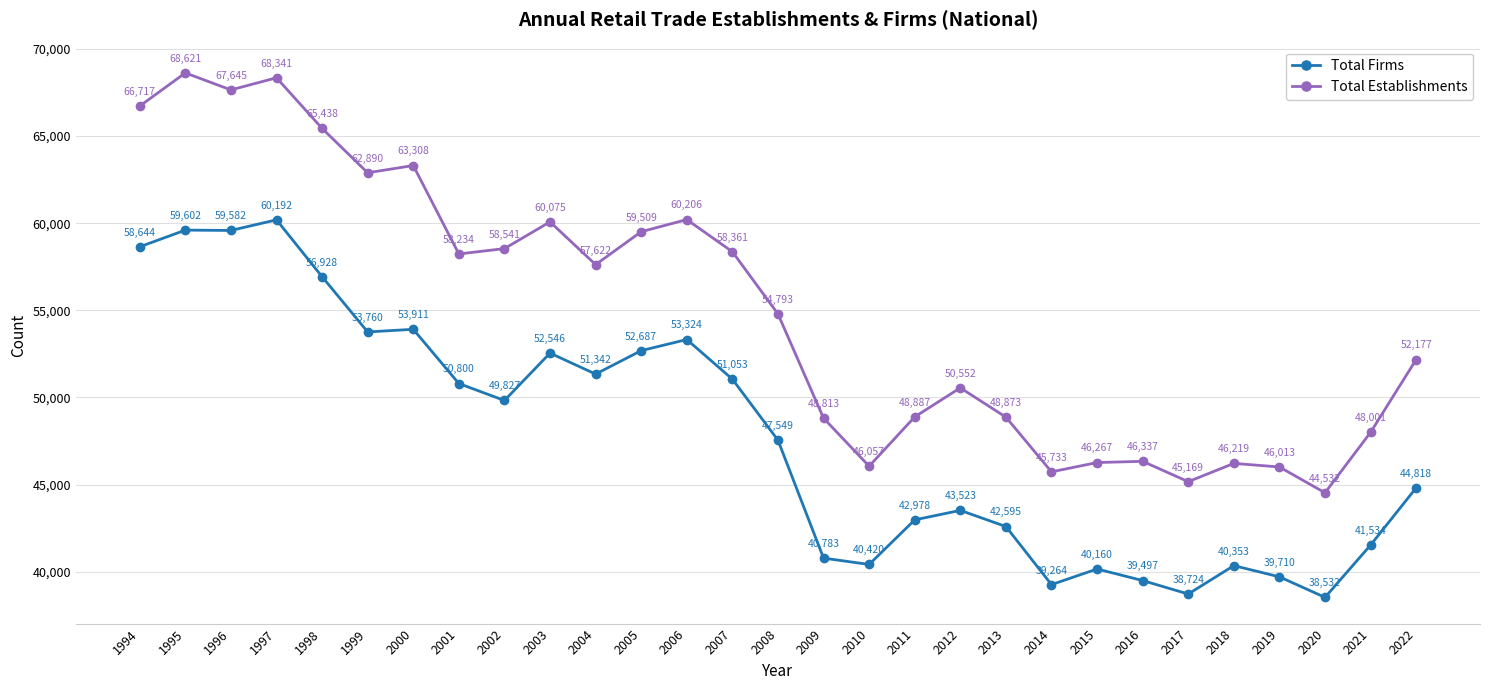

Which series has the largest range (max minus min)?

Total Establishments